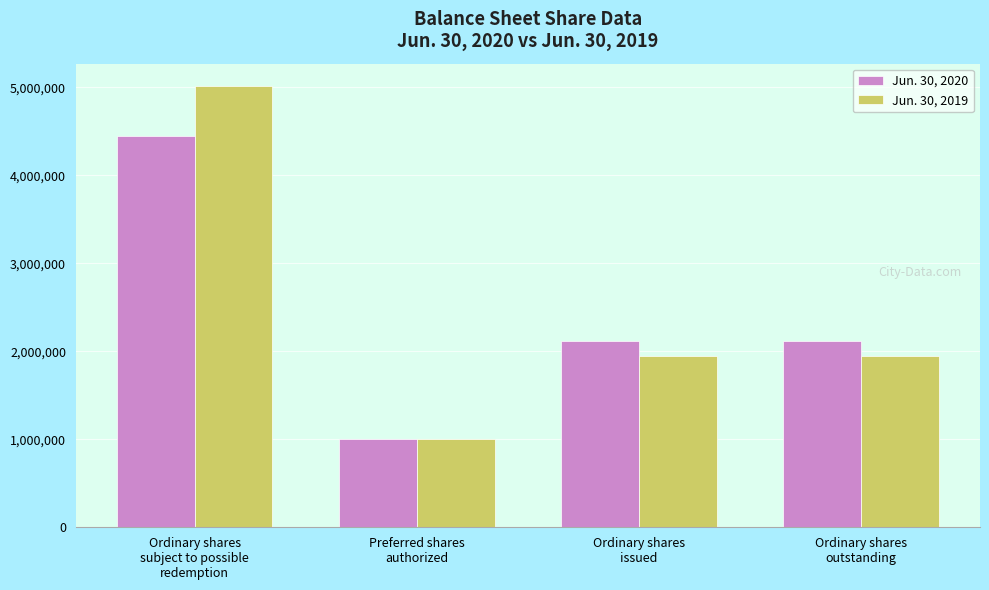

How many bars are there in total?

8